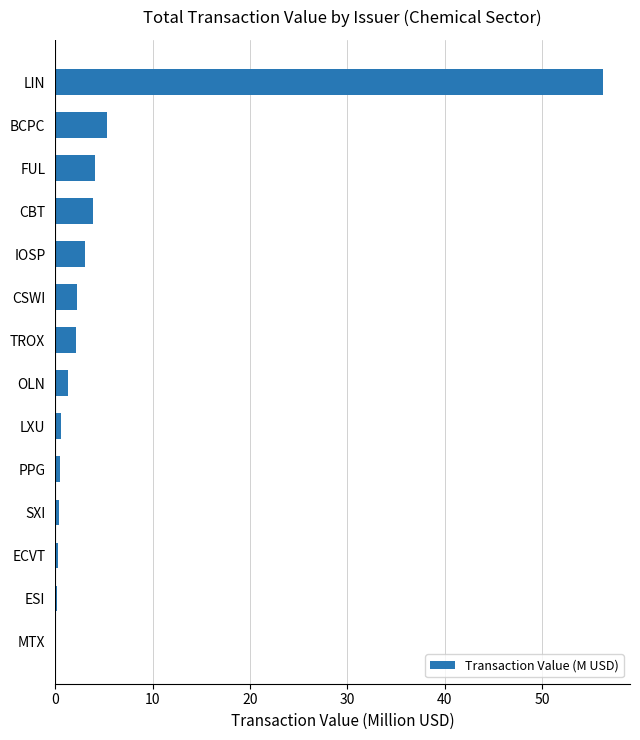

Which category has the highest value across all series?

LIN